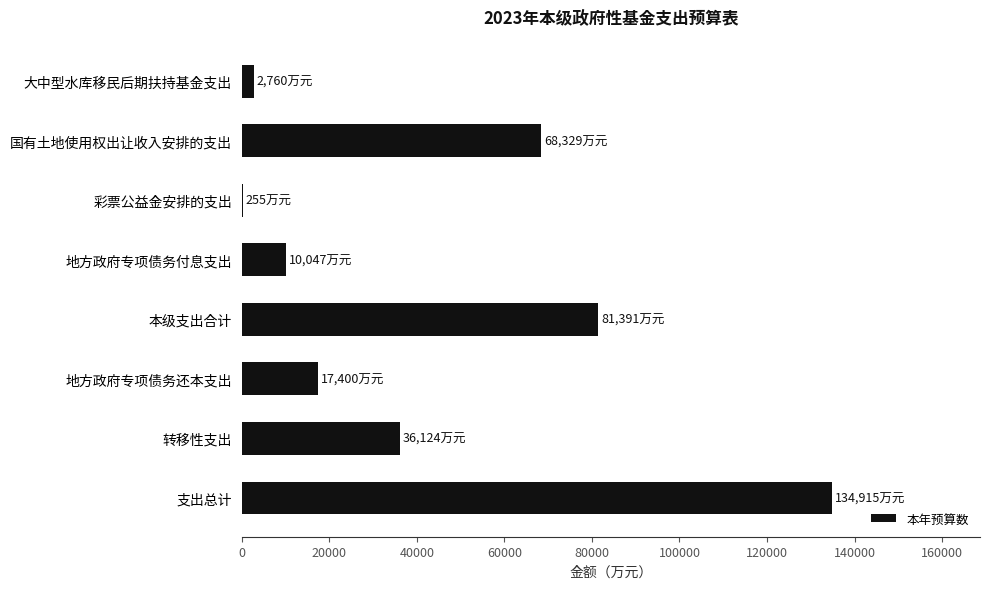

What is the maximum value shown in the chart?

134915